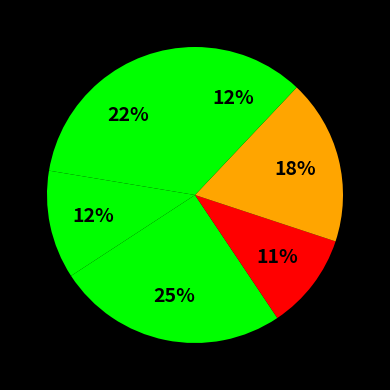

How many slices are in this pie chart?

6